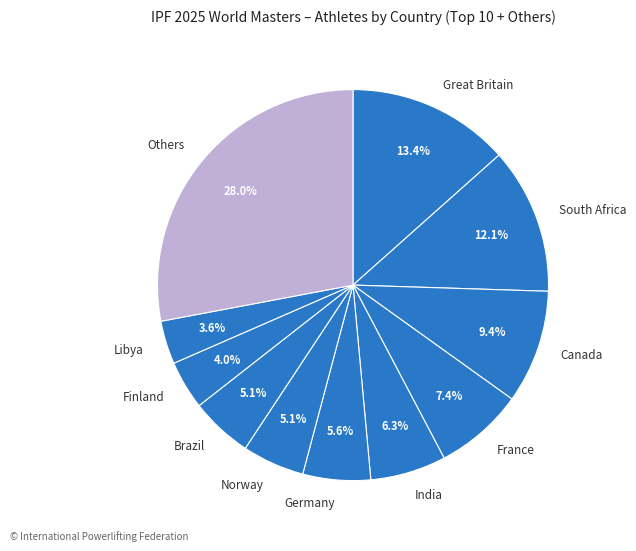

Which has a higher value, France or Brazil?

France